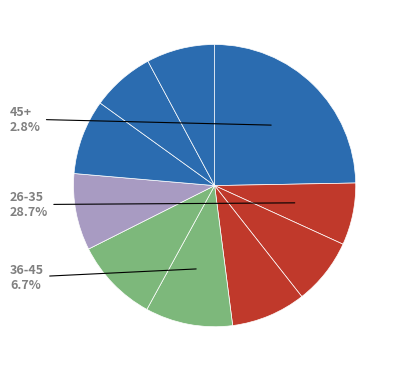

Count the number of slices in the pie.

10